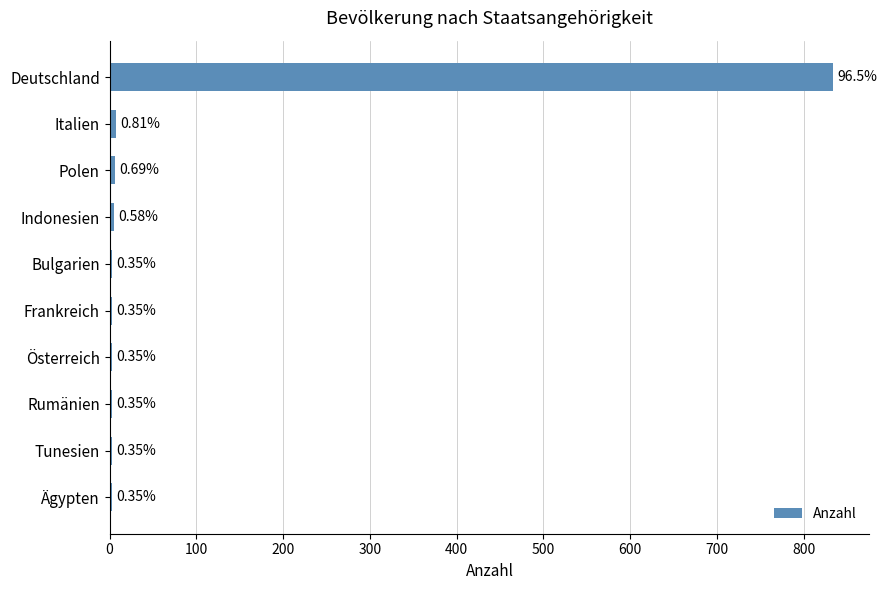

Does the chart contain any negative values?

No